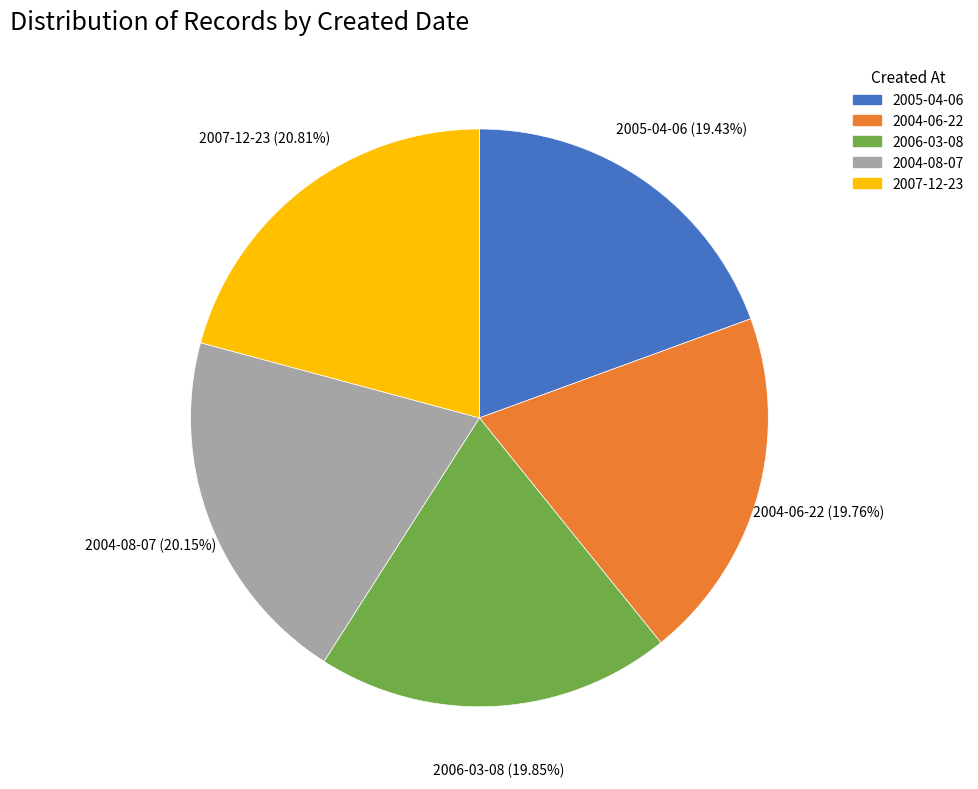

What percentage is the 2004-06-22 slice, to the nearest percent?

20%